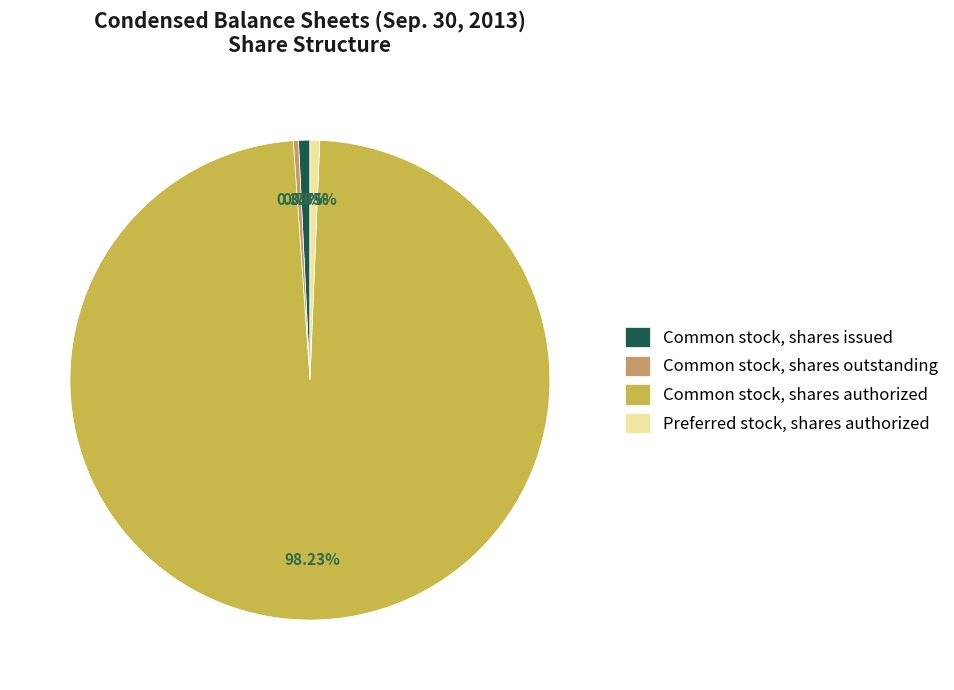

To the nearest percent, what is the combined percentage of Common stock, shares outstanding and Common stock, shares authorized?

99%